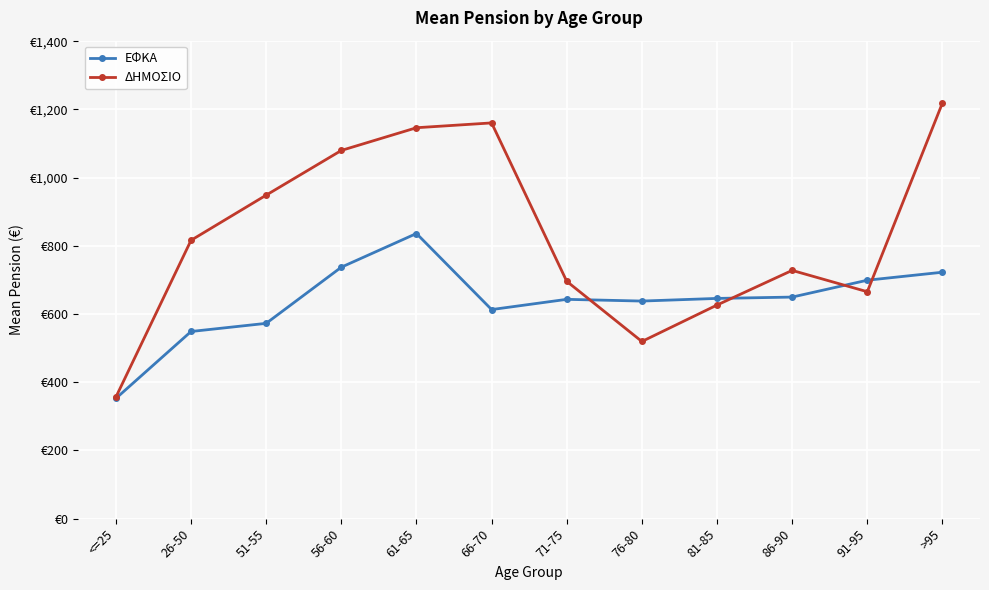

At which category is the sum across all series the highest?

61-65